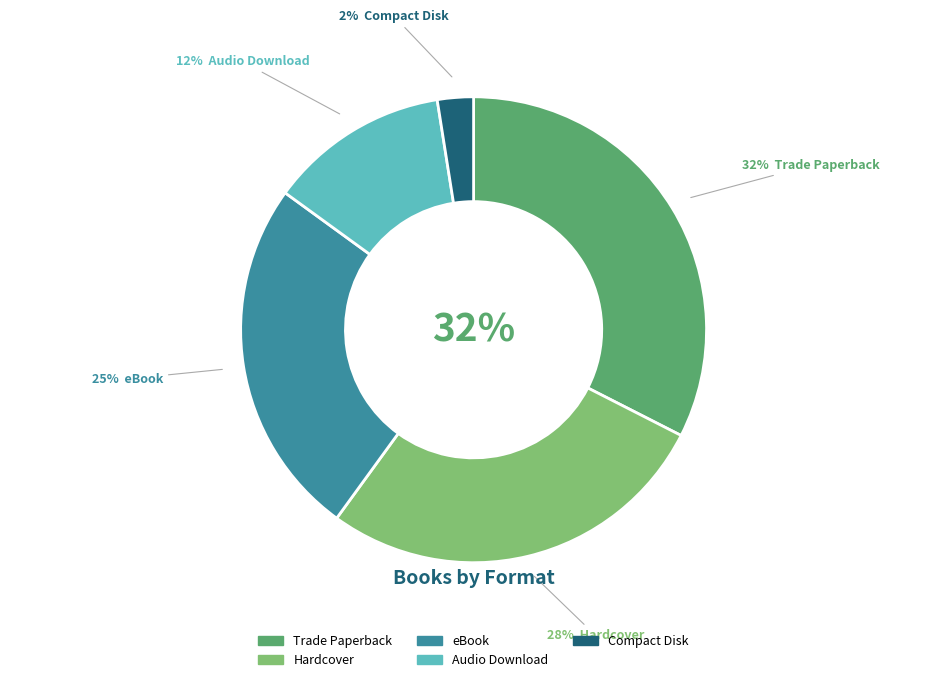

Is Trade Paperback the majority of the pie?

No